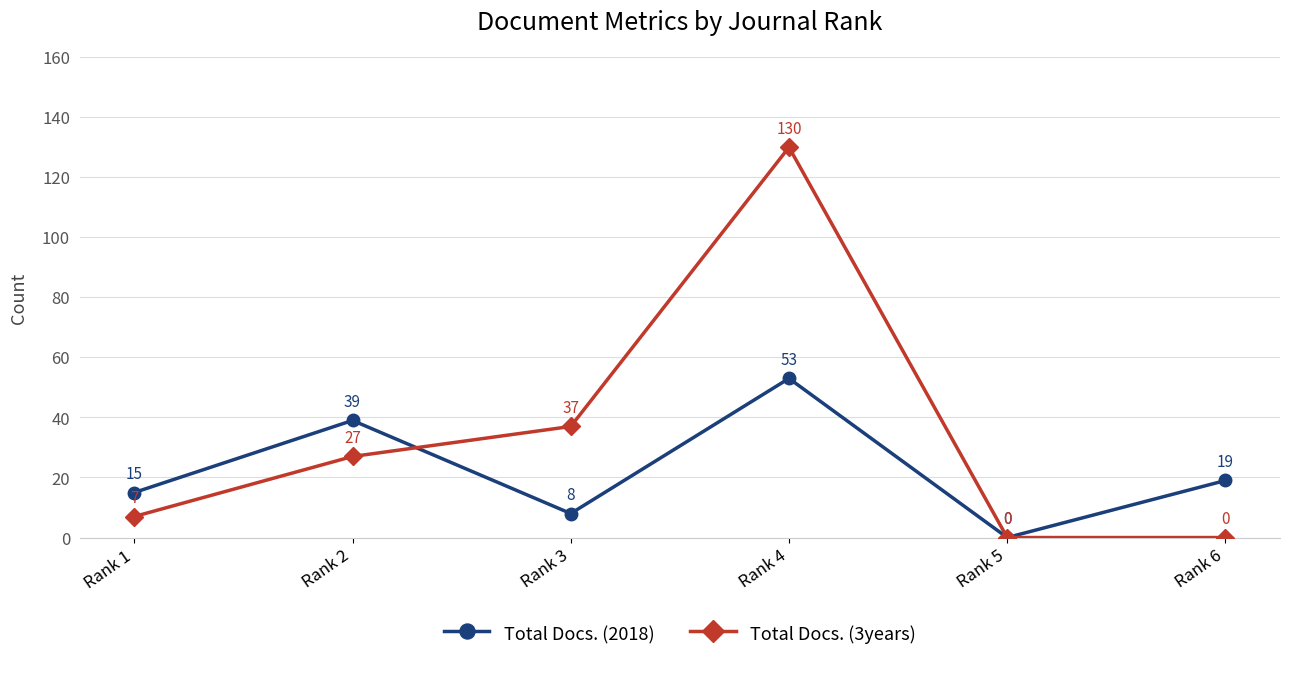

At how many categories does at least one series exceed 27?

3